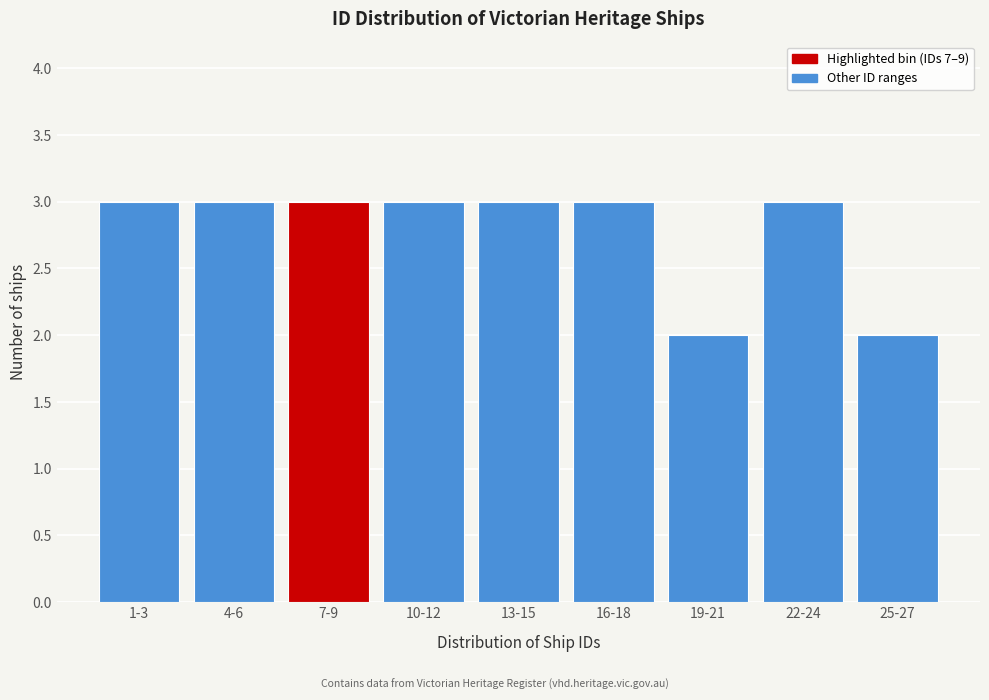

Reading left to right, what are all the values shown in this chart?

3	3	3	3	3	3	2	3	2